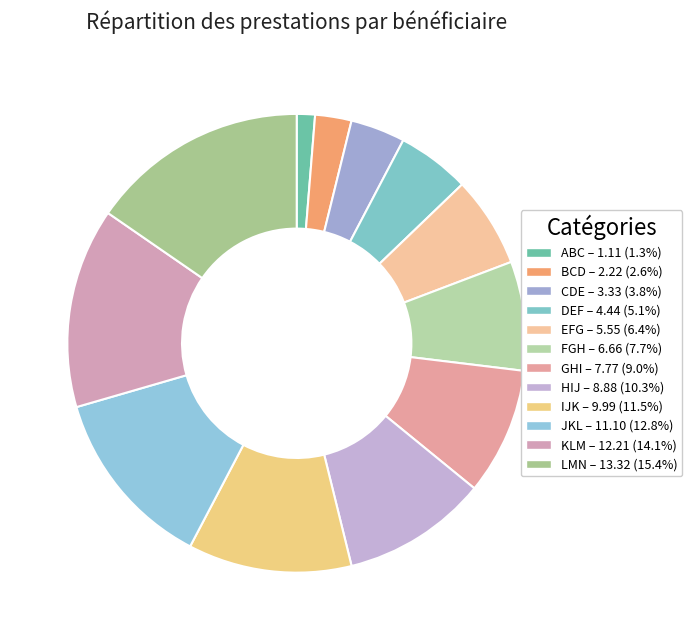

Which category has the smallest portion of the pie?

ABC